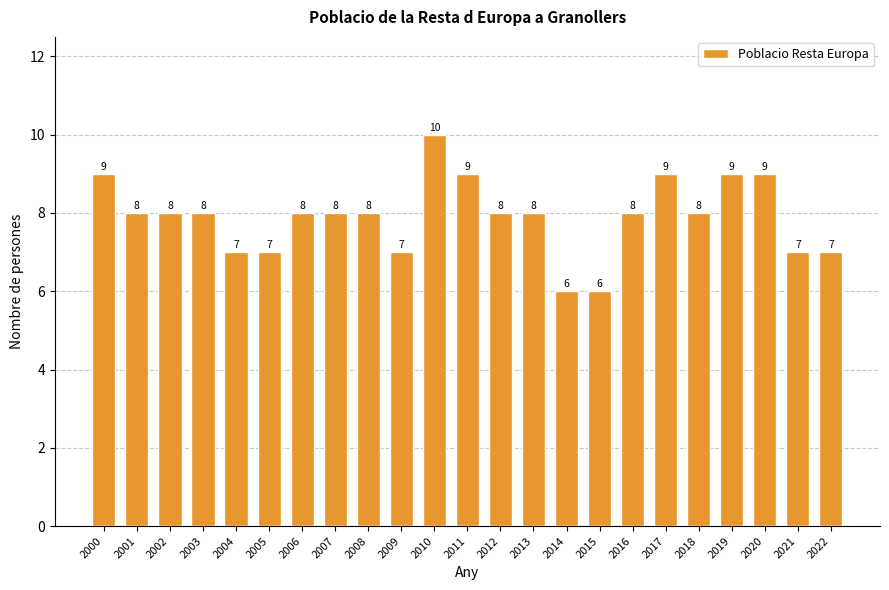

What is the value of the 13th bar from the left?

8